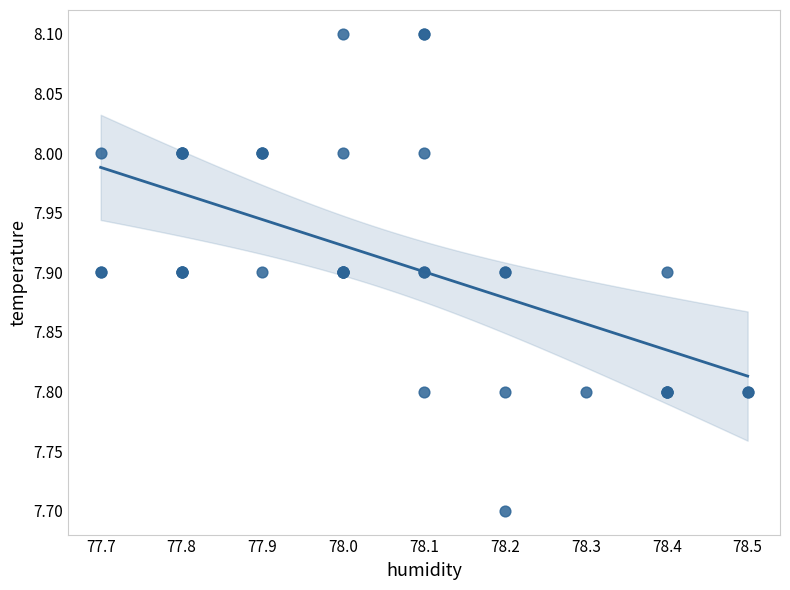

What Y value in the scatter plot is closest to 7?

7.7